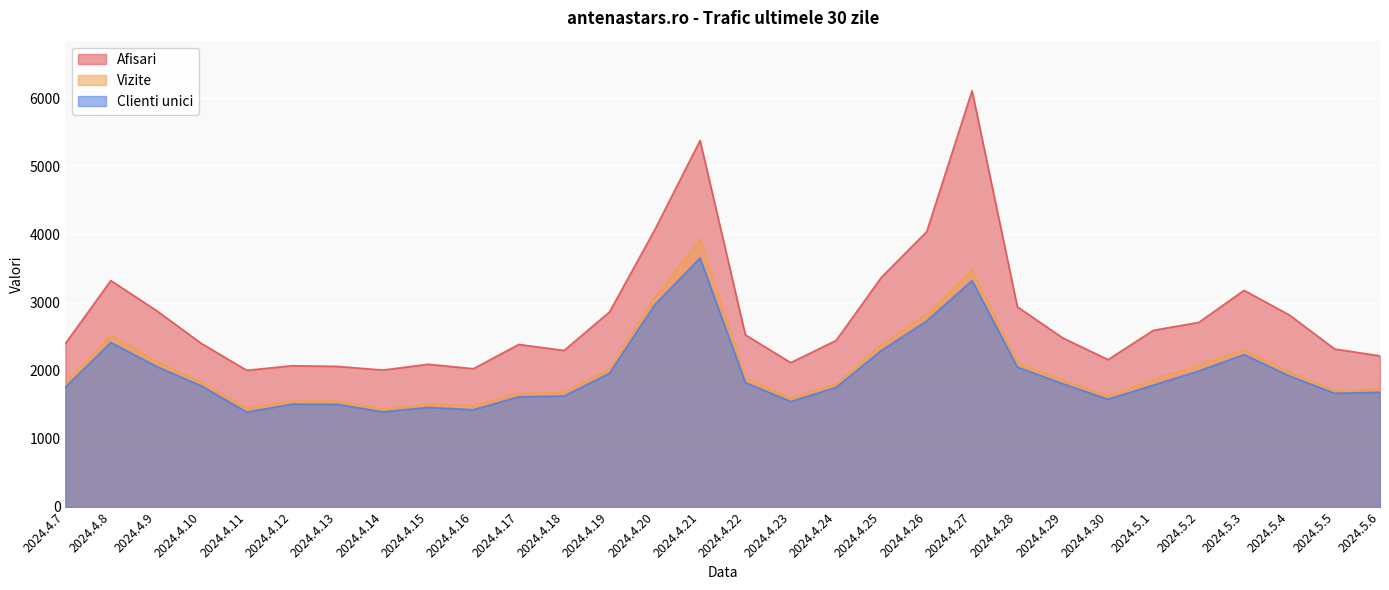

Between 2024.4.19 and 2024.4.8, which is larger?

2024.4.8